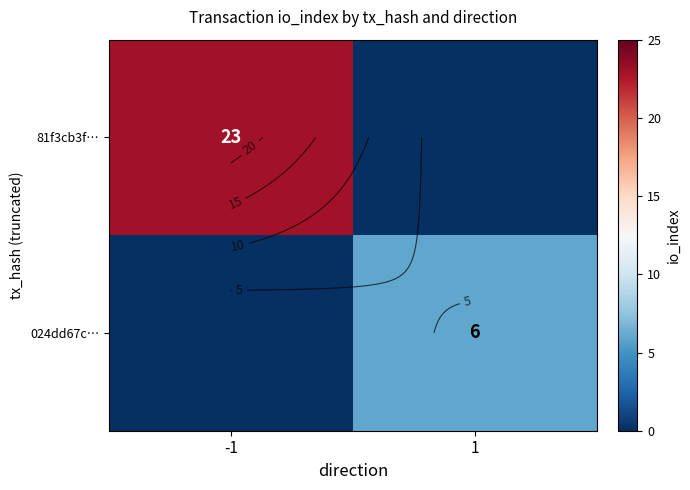

How many values in the 81f3cb3f… series are below 23?

1